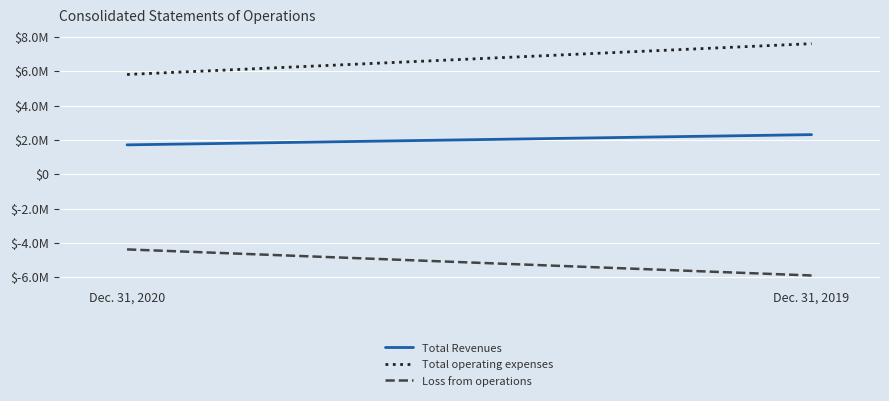

At which label is Loss from operations closest to -5133407?

Dec. 31, 2020